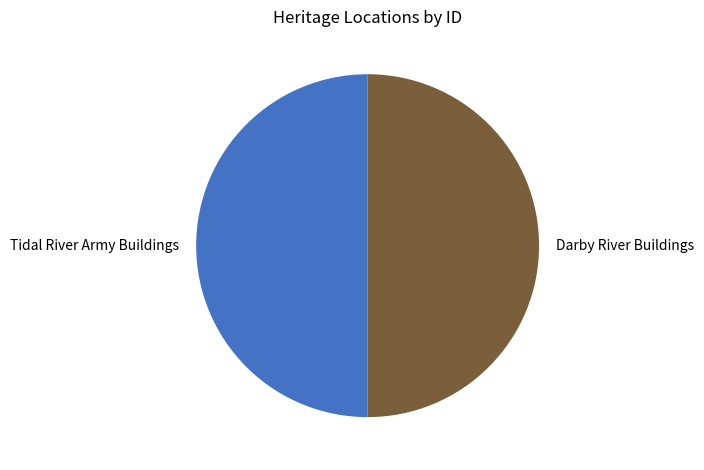

Do Darby River Buildings and Tidal River Army Buildings together represent more than half of the pie?

Yes